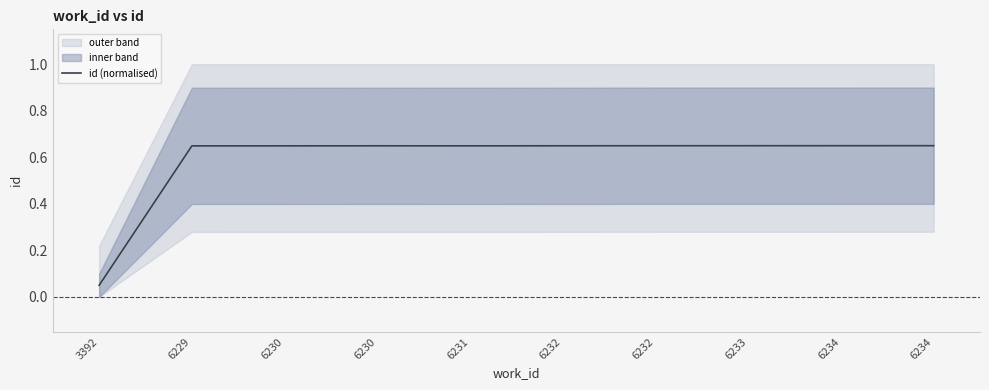

What is the greatest value displayed?

0.7